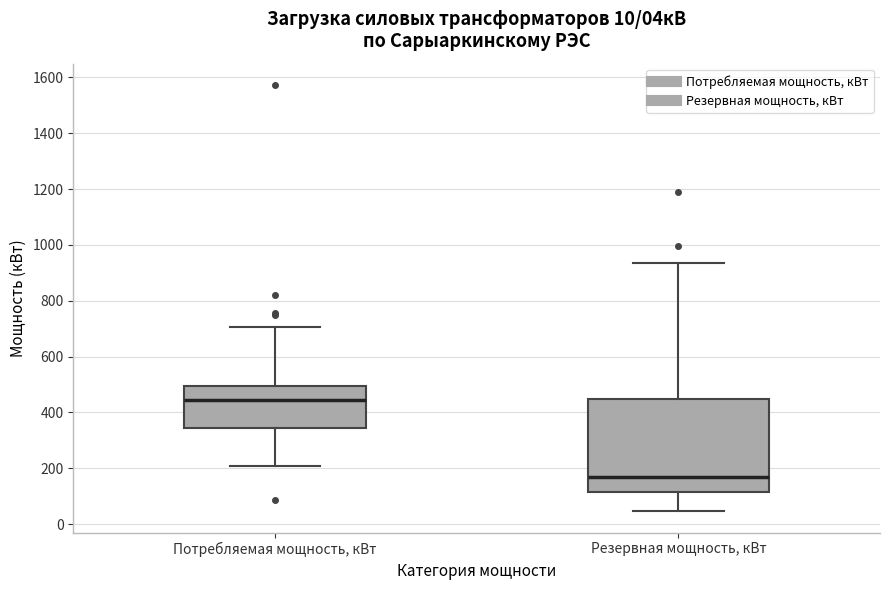

Comparing the boxes themselves (not the whiskers), which one is the tallest?

Резервная мощность, кВт